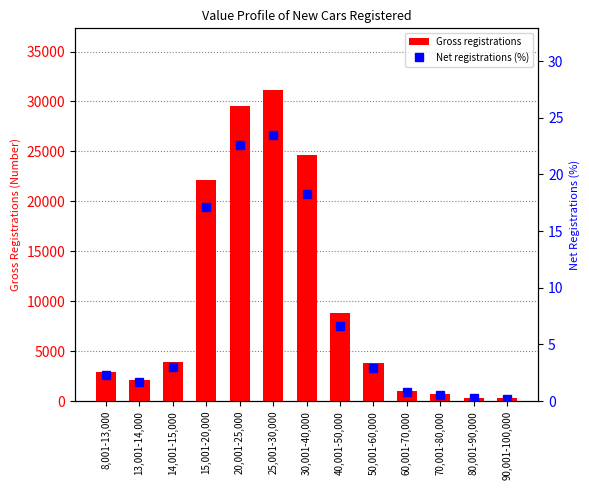

How many values in the Net registrations (%) series exceed 2?

8